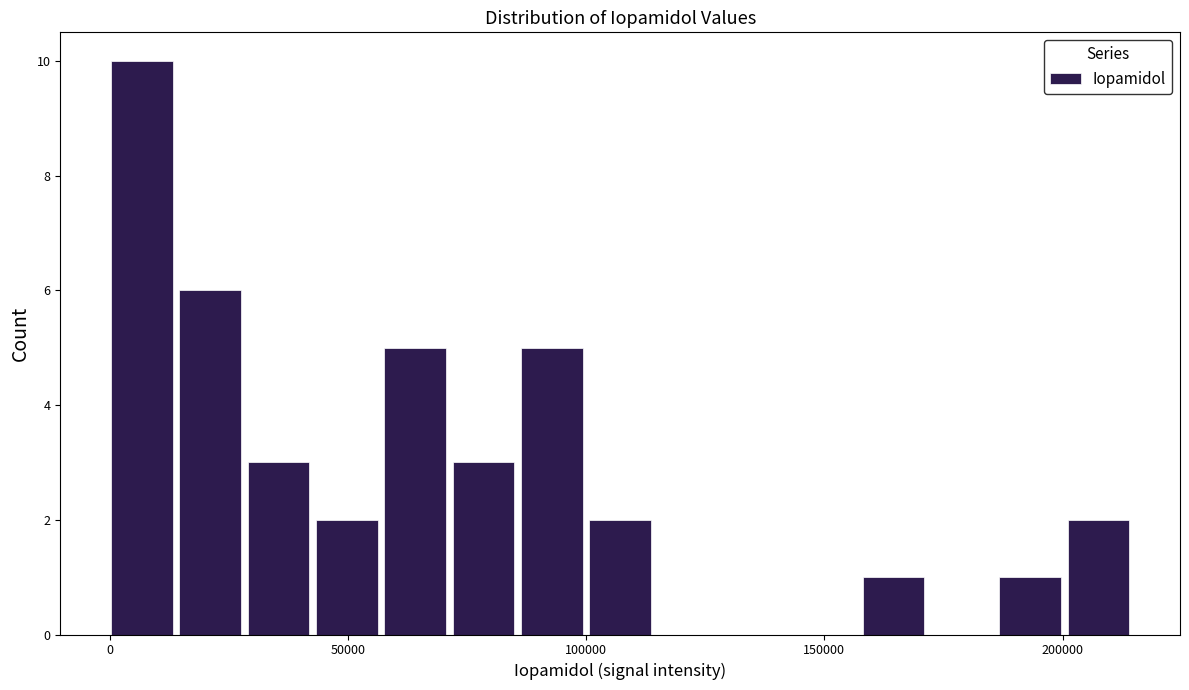

Around what value on the x-axis is the tallest bar? Give the approximate position of its centre, as read against the axis.

5000